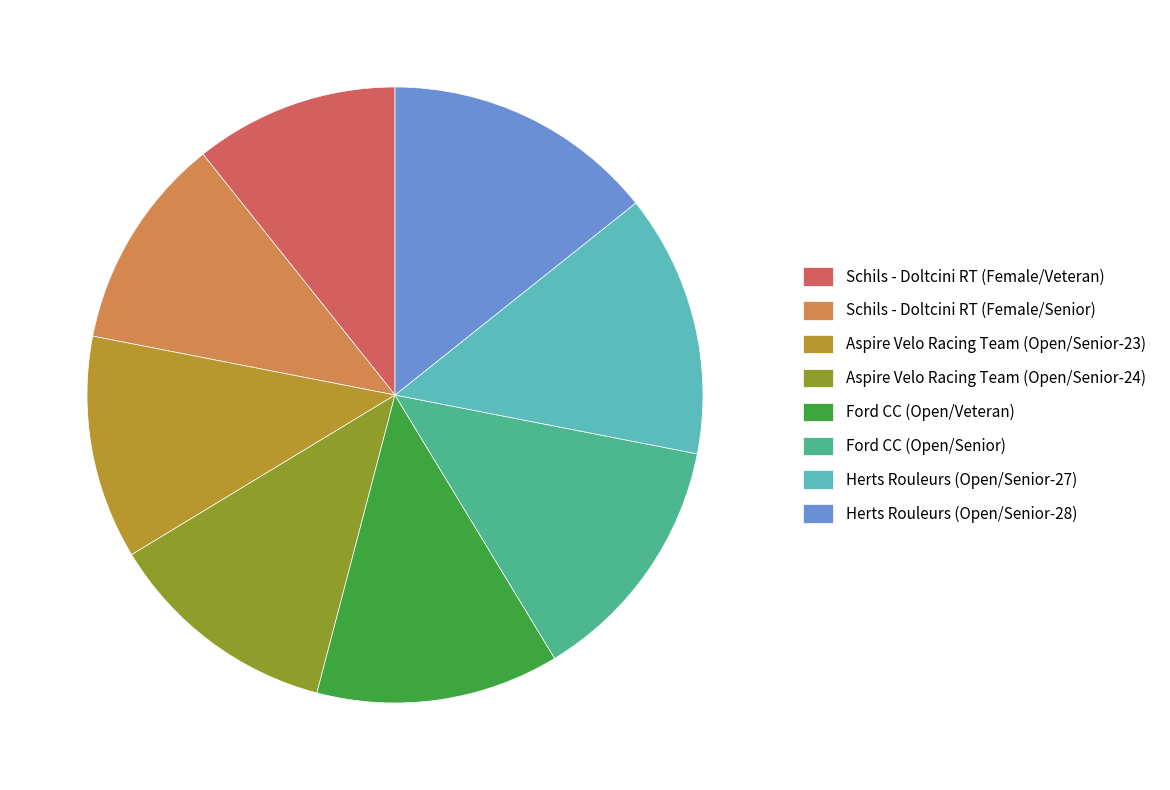

Approximately how many times larger is the value at Herts Rouleurs (Open/Senior-28) compared to Schils - Doltcini RT (Female/Veteran)?

1.3